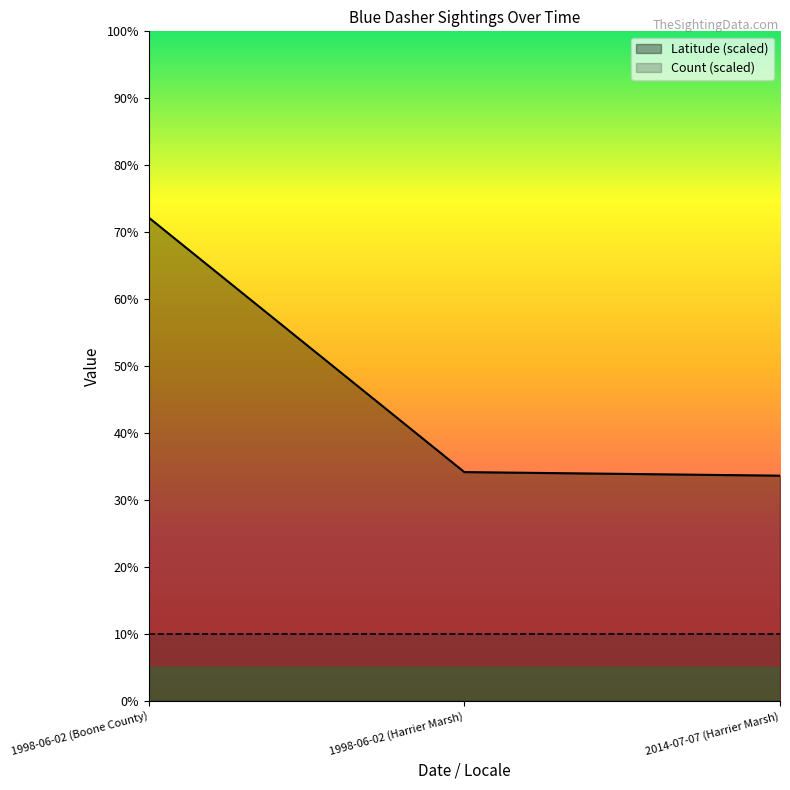

What is the value of the 3rd point from the left?

33.6